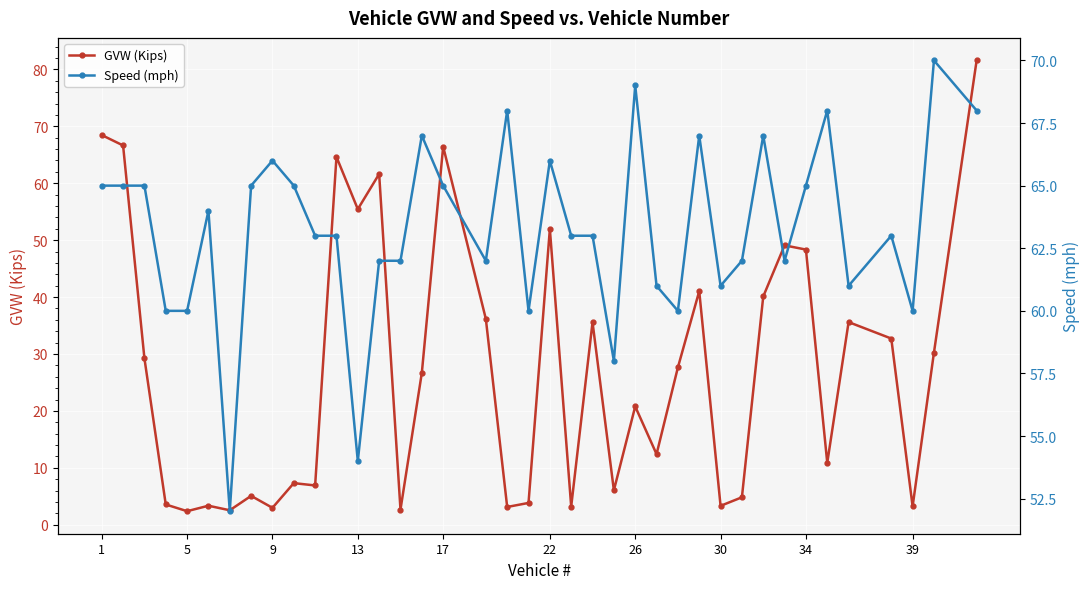

Rank the series by their maximum value, from highest to lowest.

GVW (Kips), Speed (mph)